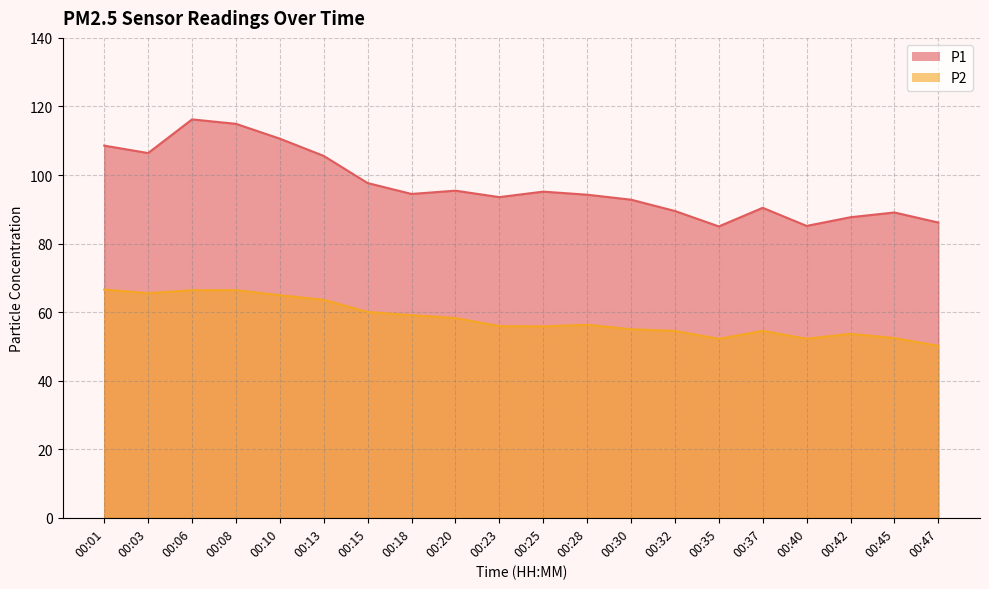

What is the total value across all series at 00:20?

153.7